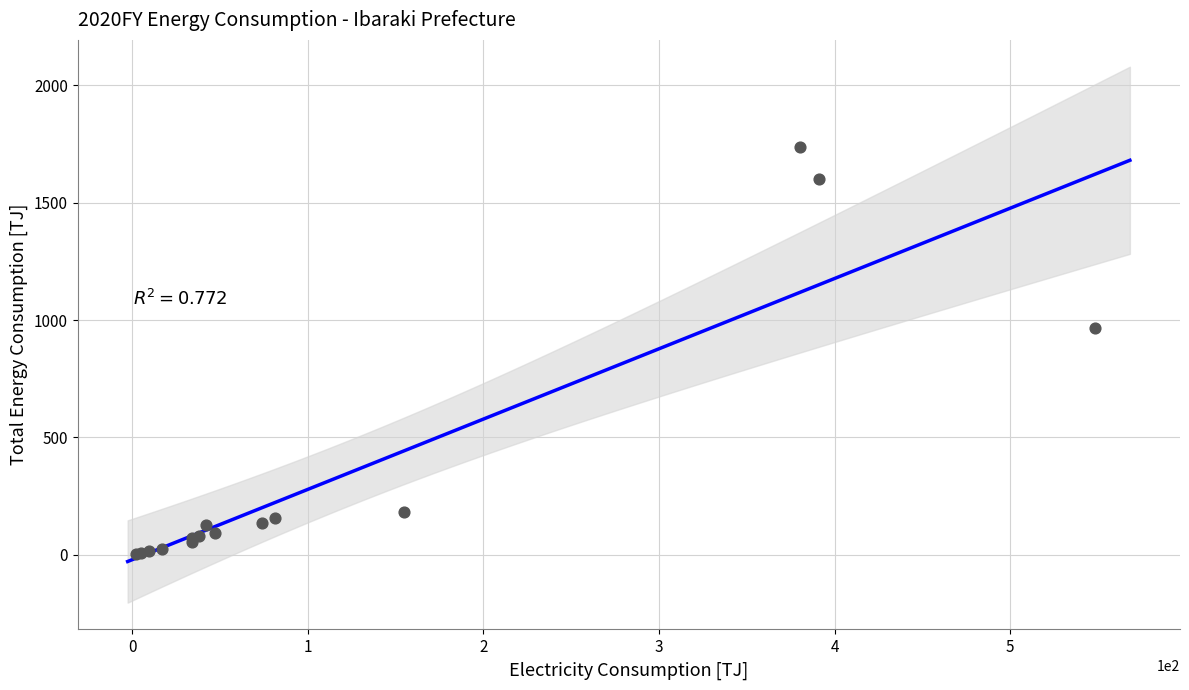

What Y value in the scatter plot is closest to 870?

965.8